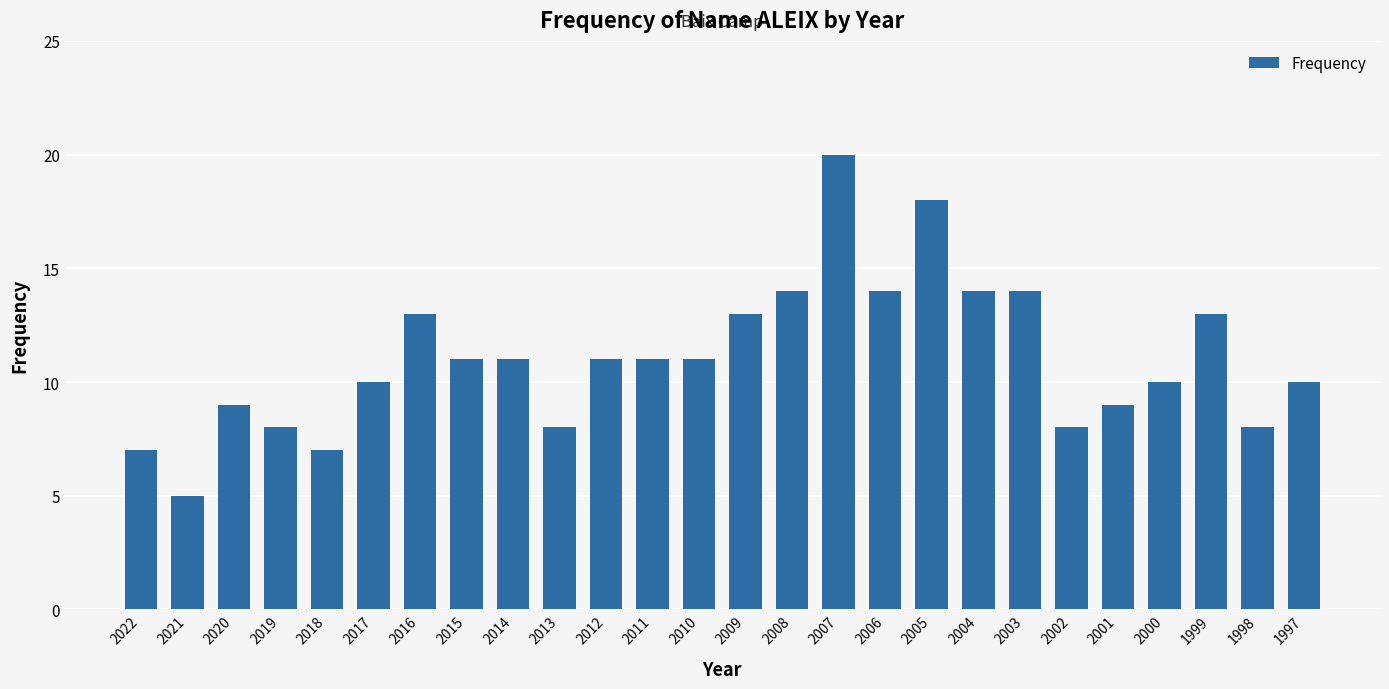

What is the difference between the second highest and minimum values?

13